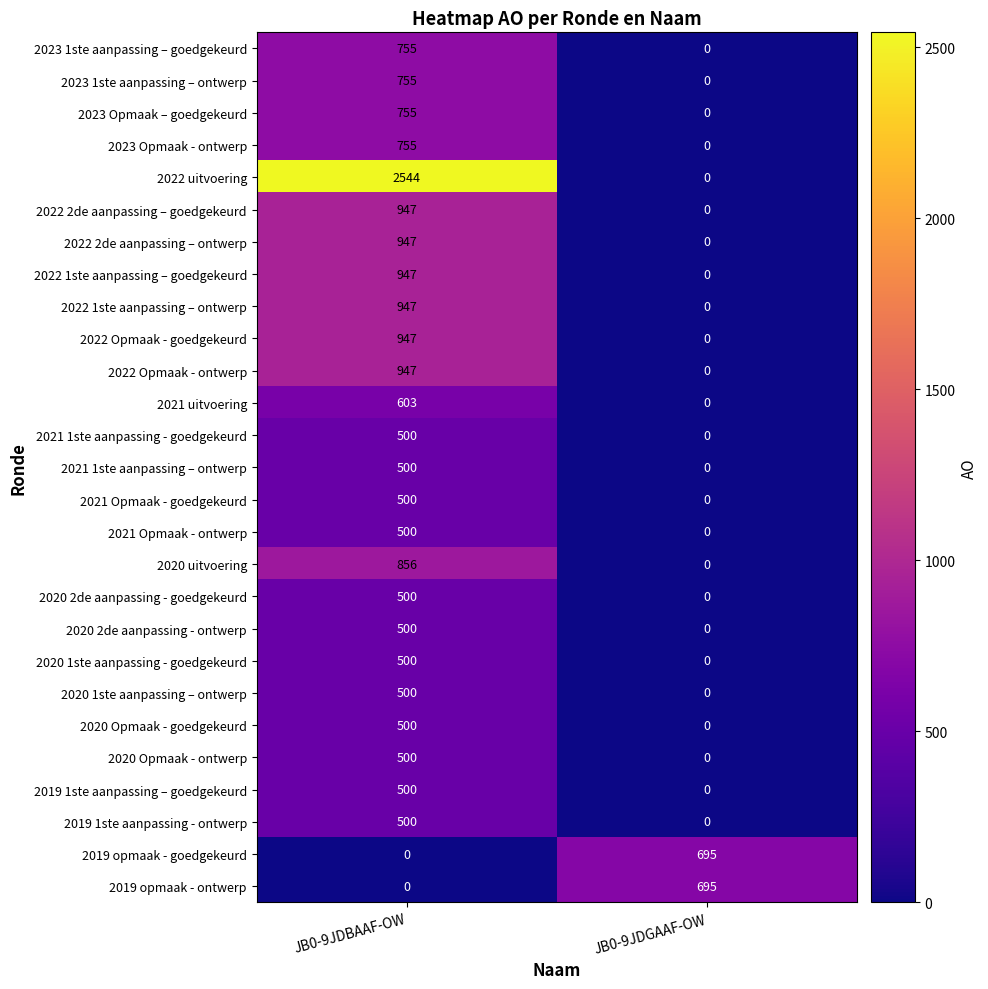

What is the maximum value shown in the chart?

2544